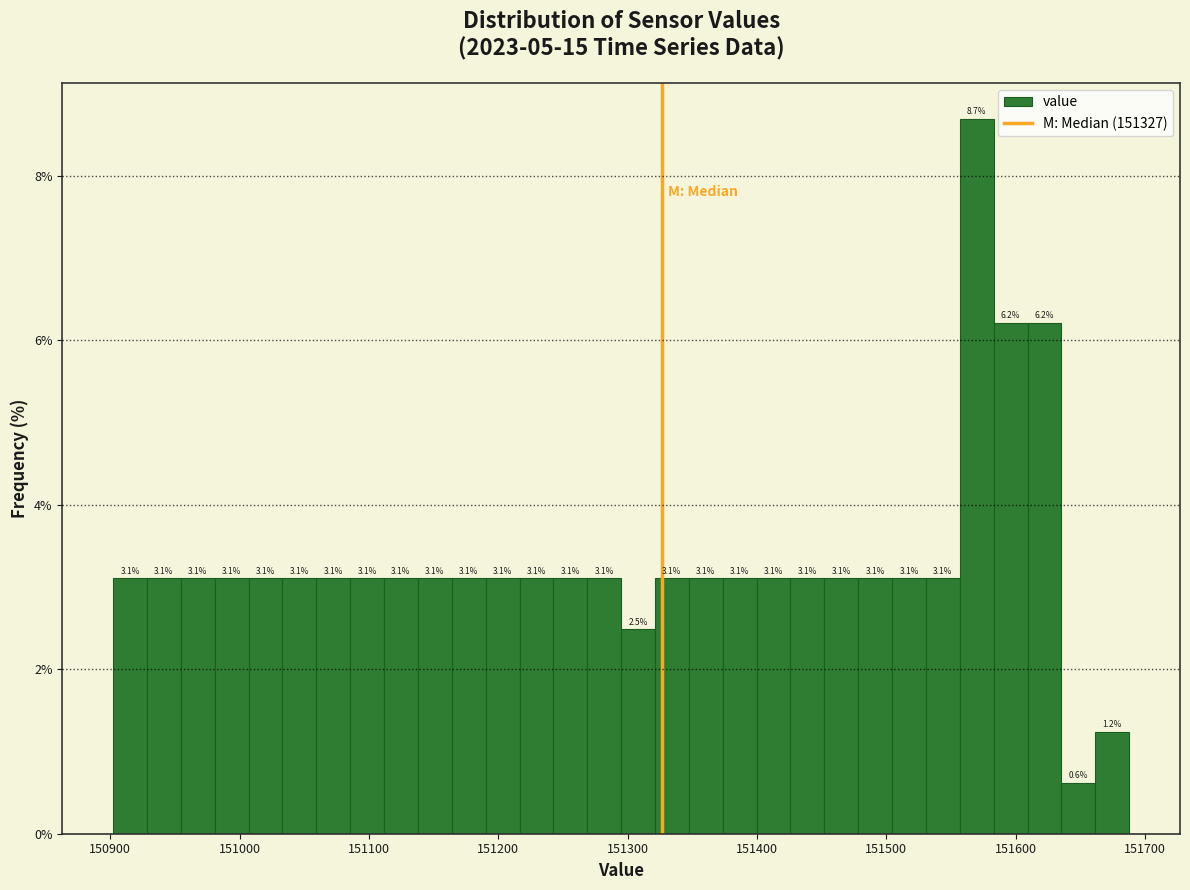

Around what value on the x-axis is the tallest bar? Give the approximate position of its centre, as read against the axis.

151570